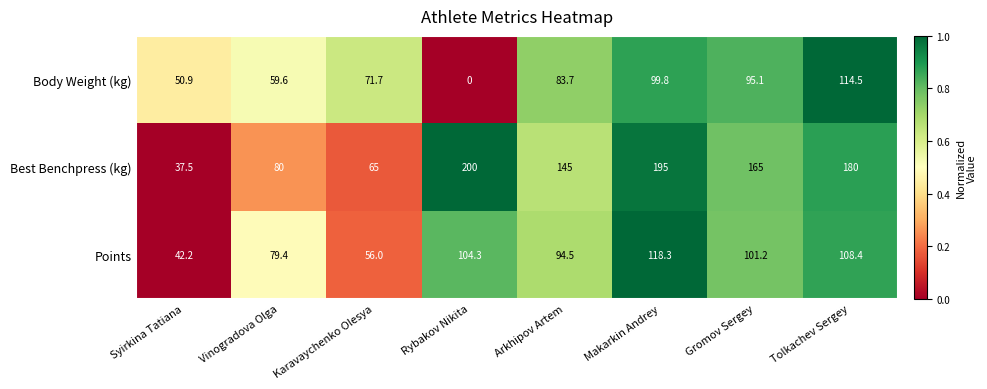

List the series in order of their peak value, highest first.

Best Benchpress (kg), Points, Body Weight (kg)